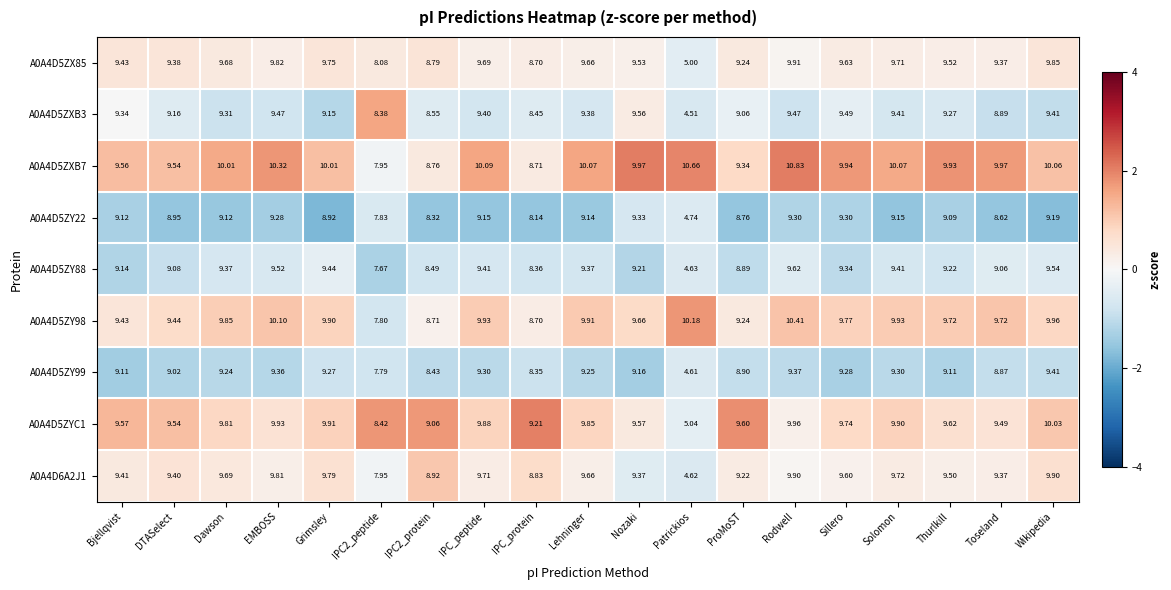

Where does the A0A4D6A2J1 series first go above 9?

Bjellqvist